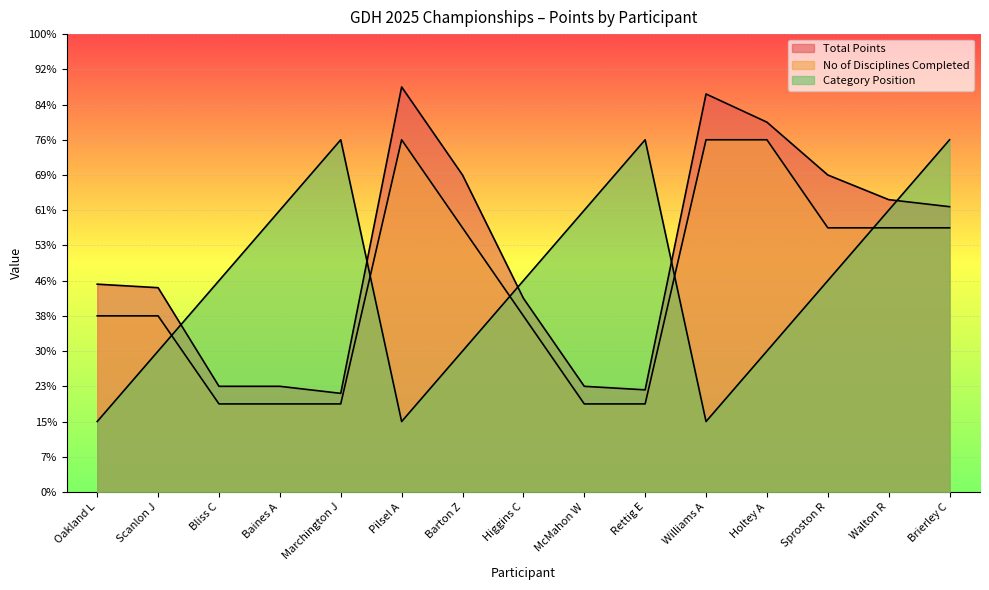

How many lines are shown in the chart?

3